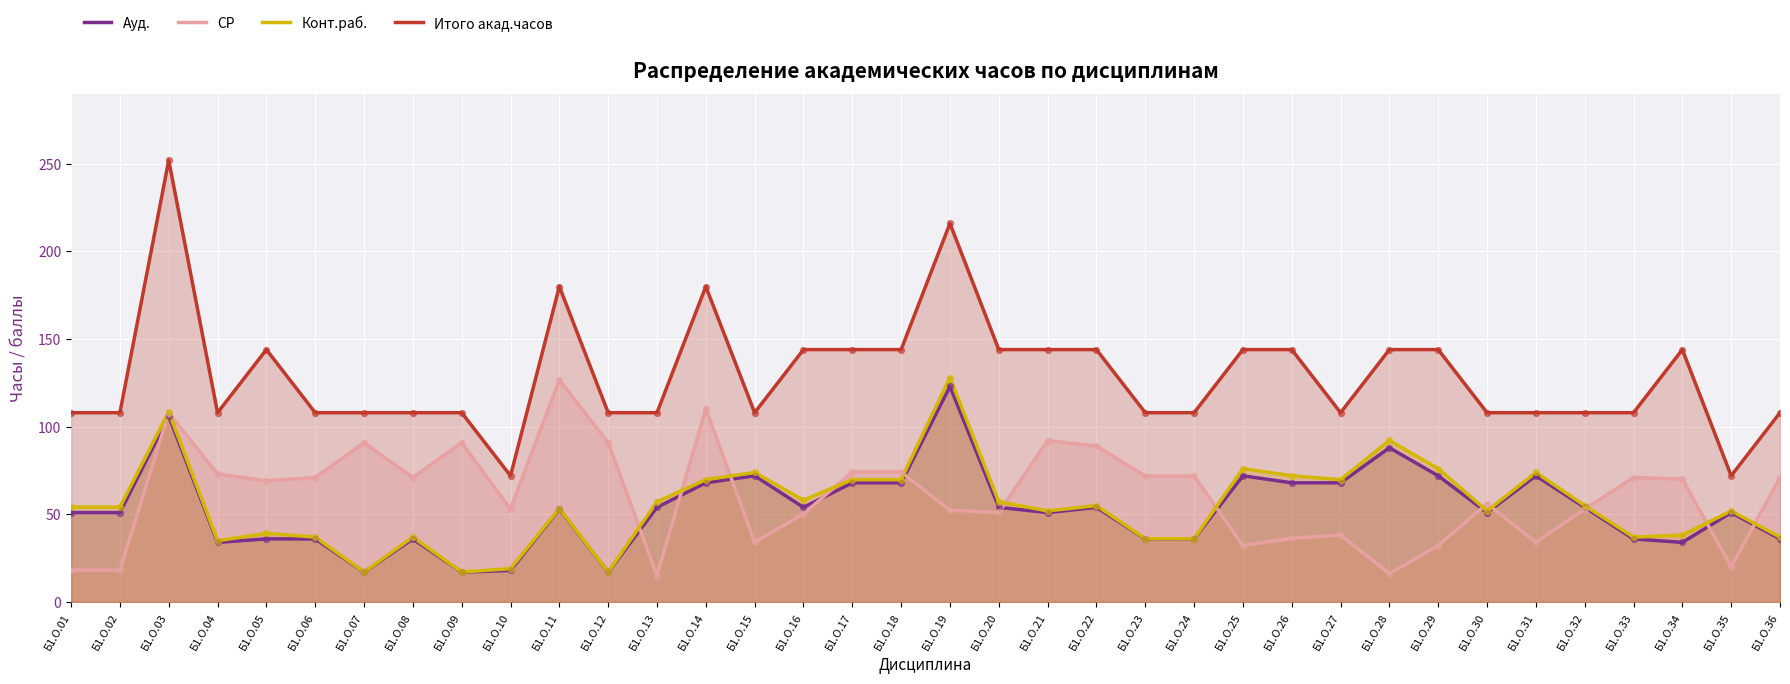

Which series contains the lowest Y value?

СР